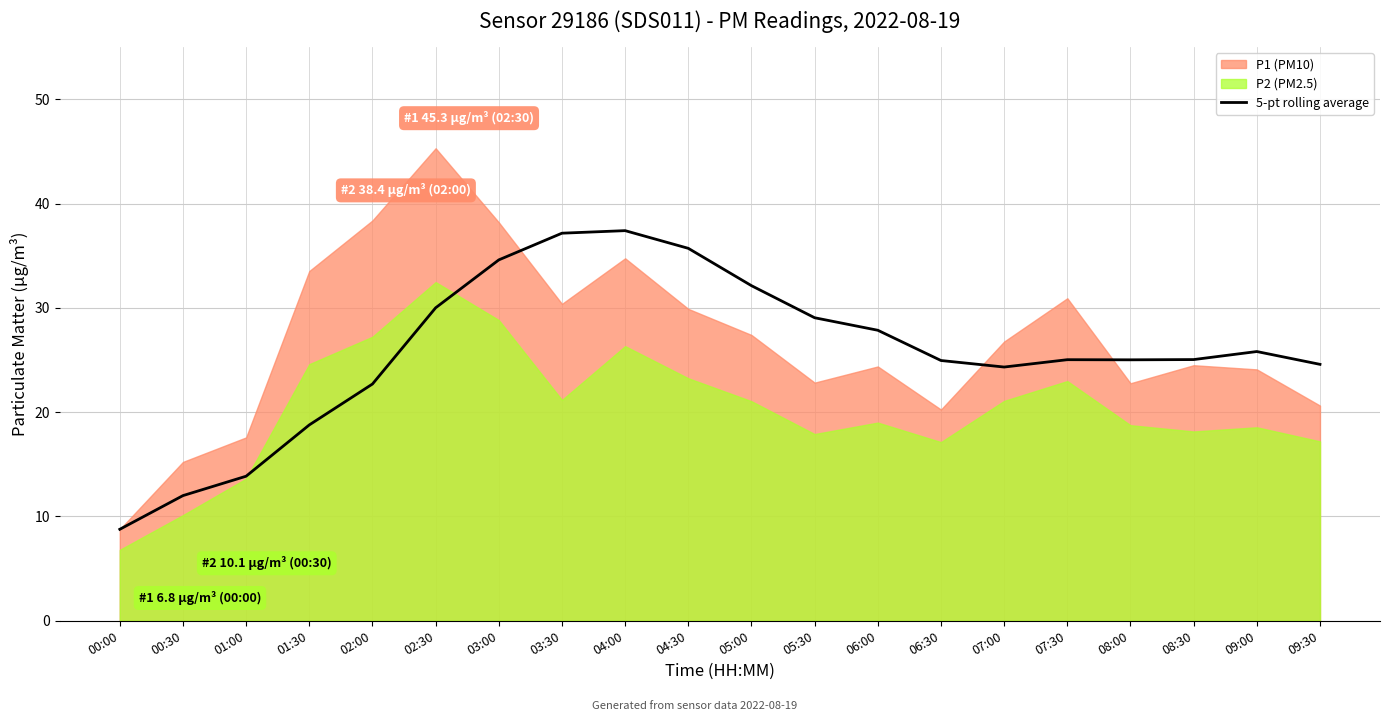

The 5-pt rolling average series shows 25.0 at 08:00. True or false?

True